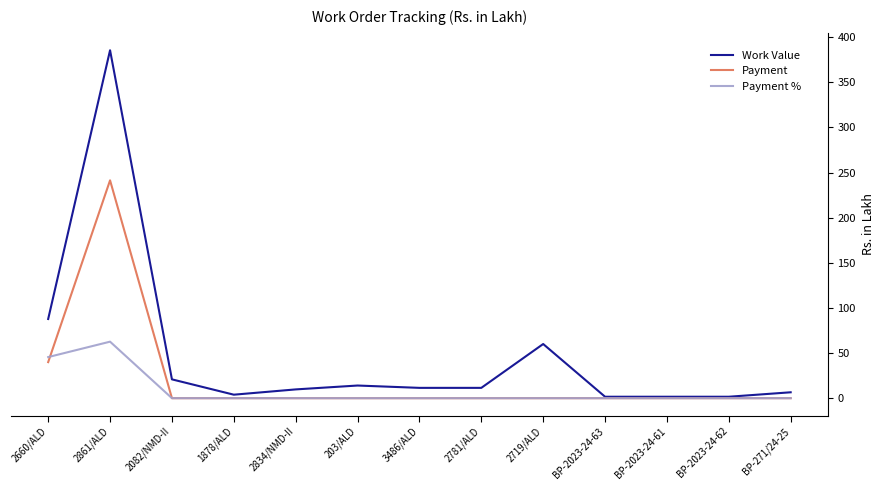

Which series has the largest range (max minus min)?

Work Value